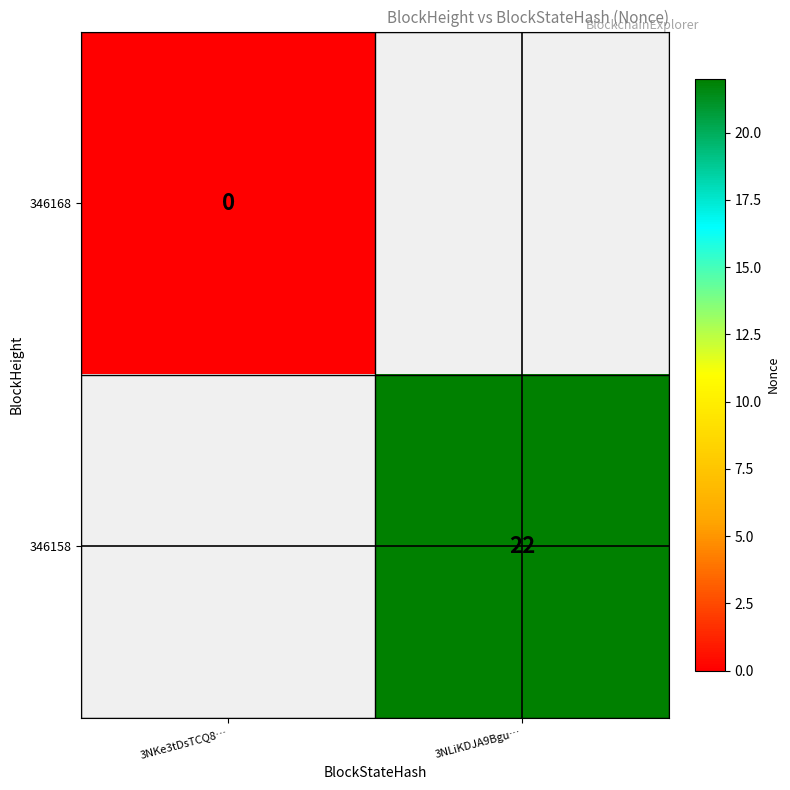

What is the smallest value displayed?

-1